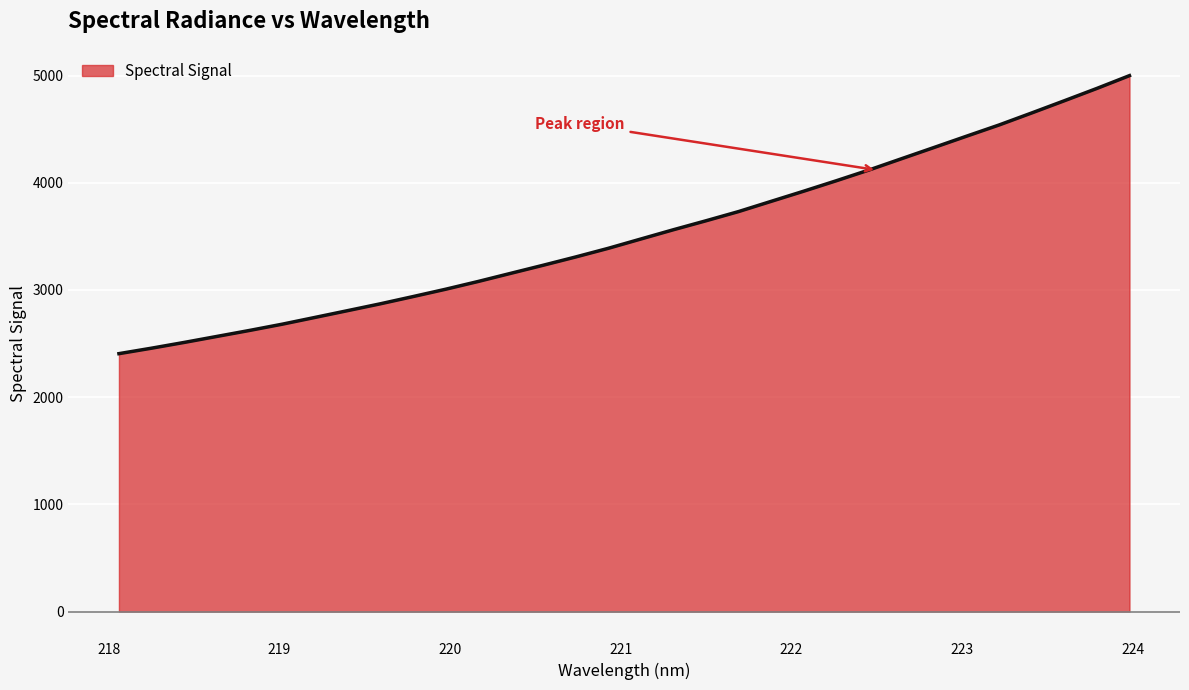

What is the difference between the maximum and minimum values?

2593.2